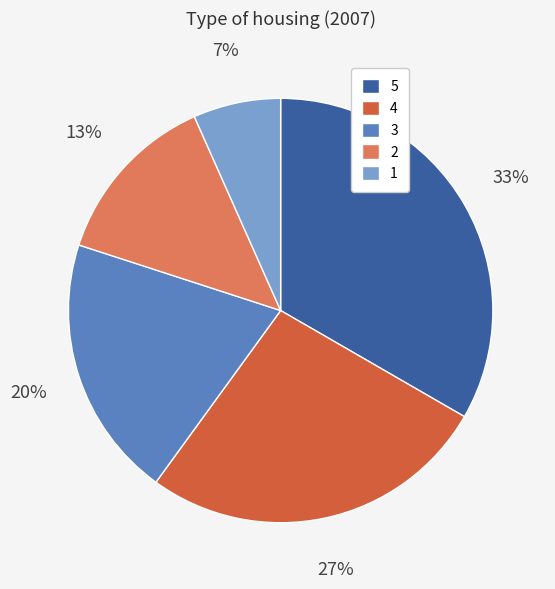

Is 4 the majority of the pie?

No